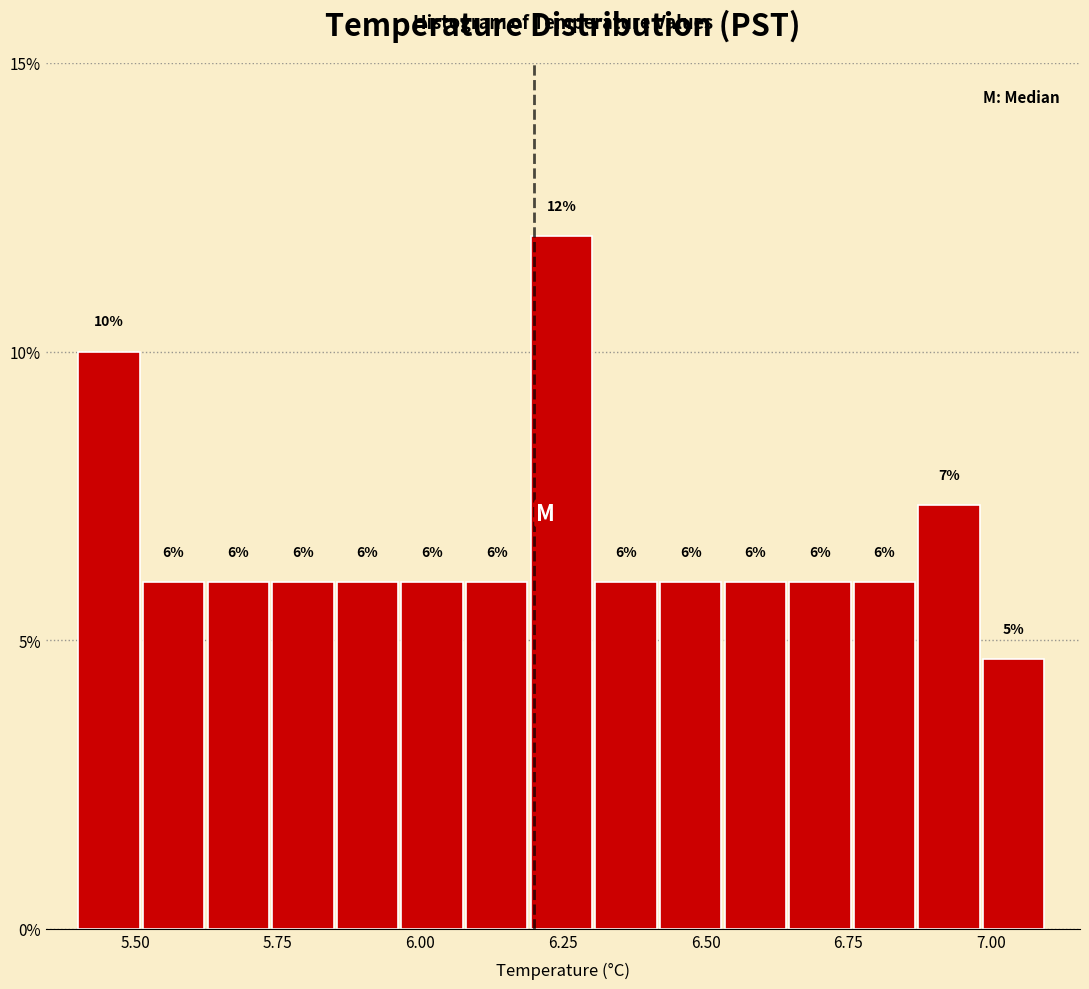

Around what value on the x-axis is the tallest bar? Give the approximate position of its centre, as read against the axis.

6.25